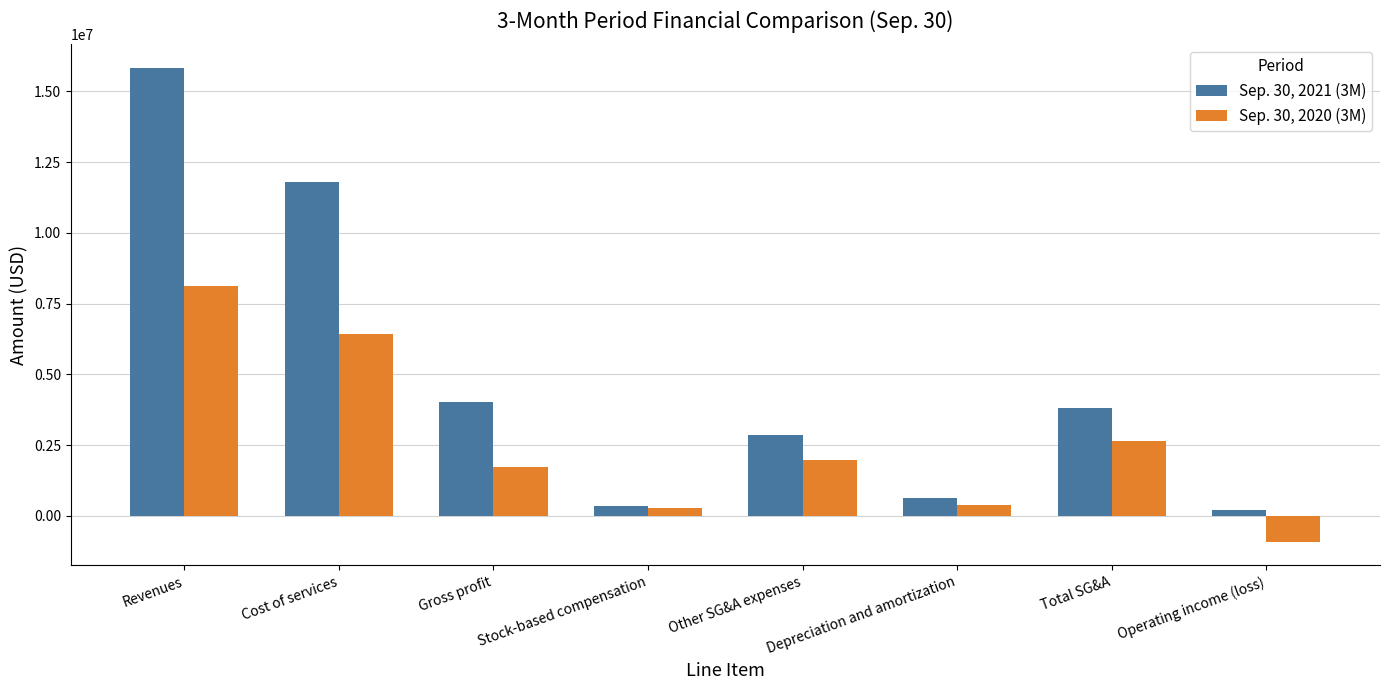

What is the sum of the Sep. 30, 2020 (3M) values at Other SG&A expenses and Stock-based compensation?

2243414